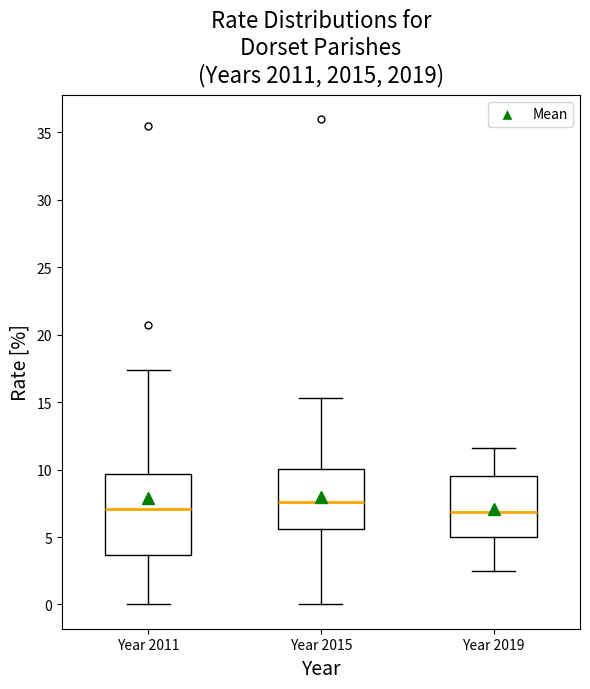

Which box's median line is the highest?

Year 2015